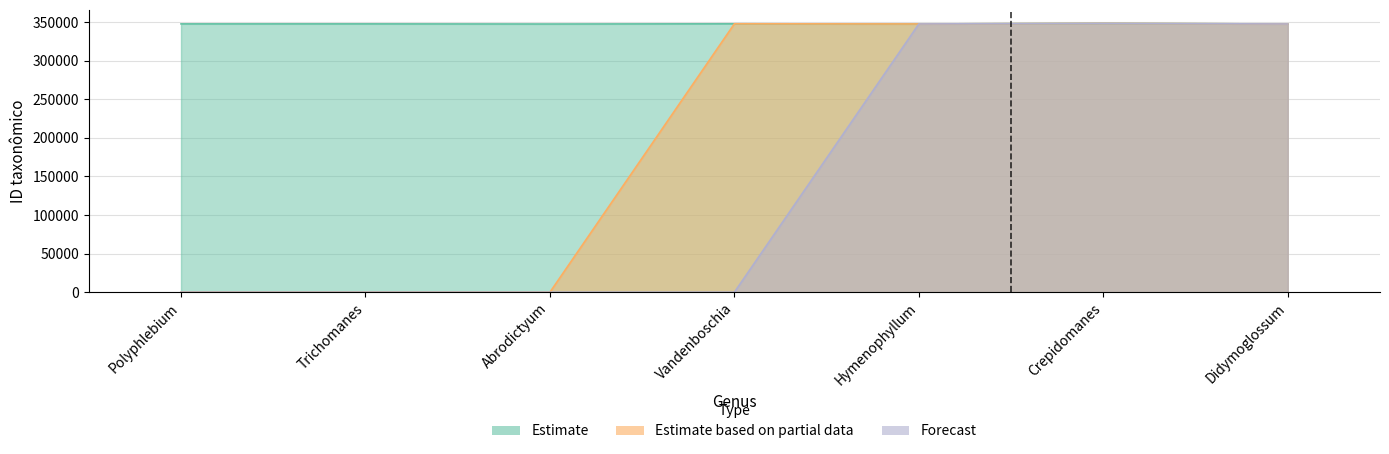

True or false: Estimate and Estimate based on partial data intersect in this chart.

False